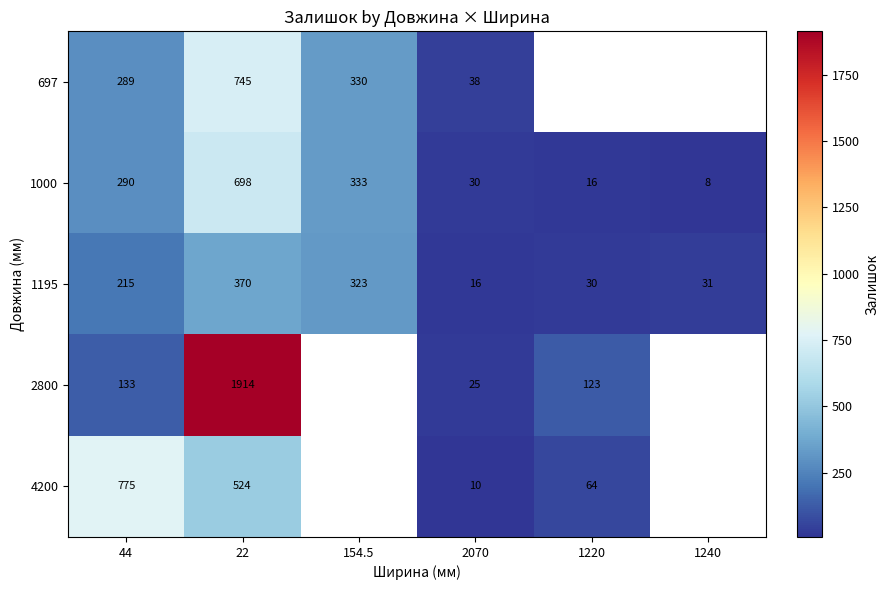

What is the spread (max minus min) of values at 154.5?

10.0